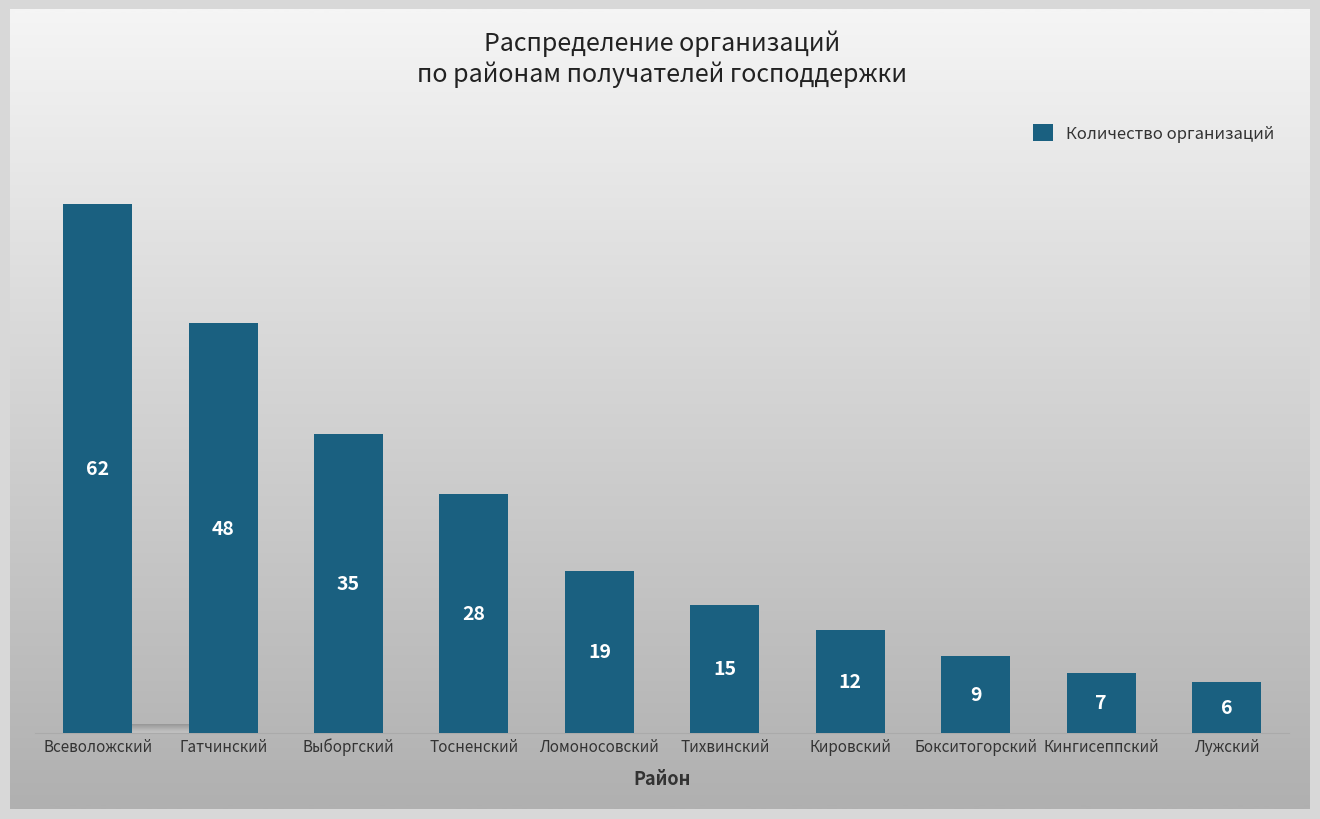

At which category does the chart reach its peak across all series?

Всеволожский